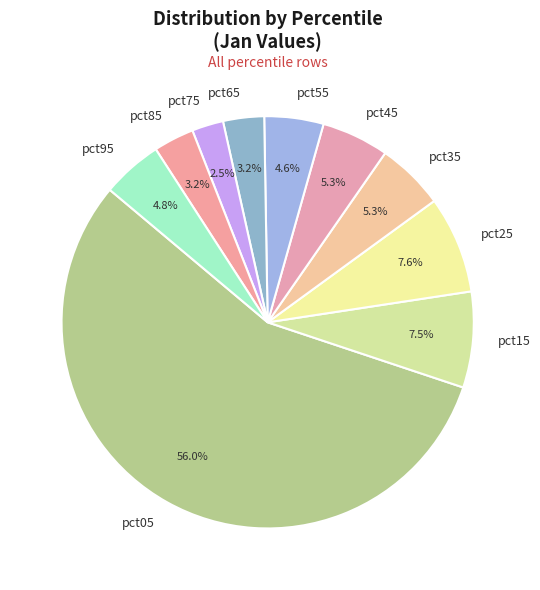

Which slice is the largest?

pct05